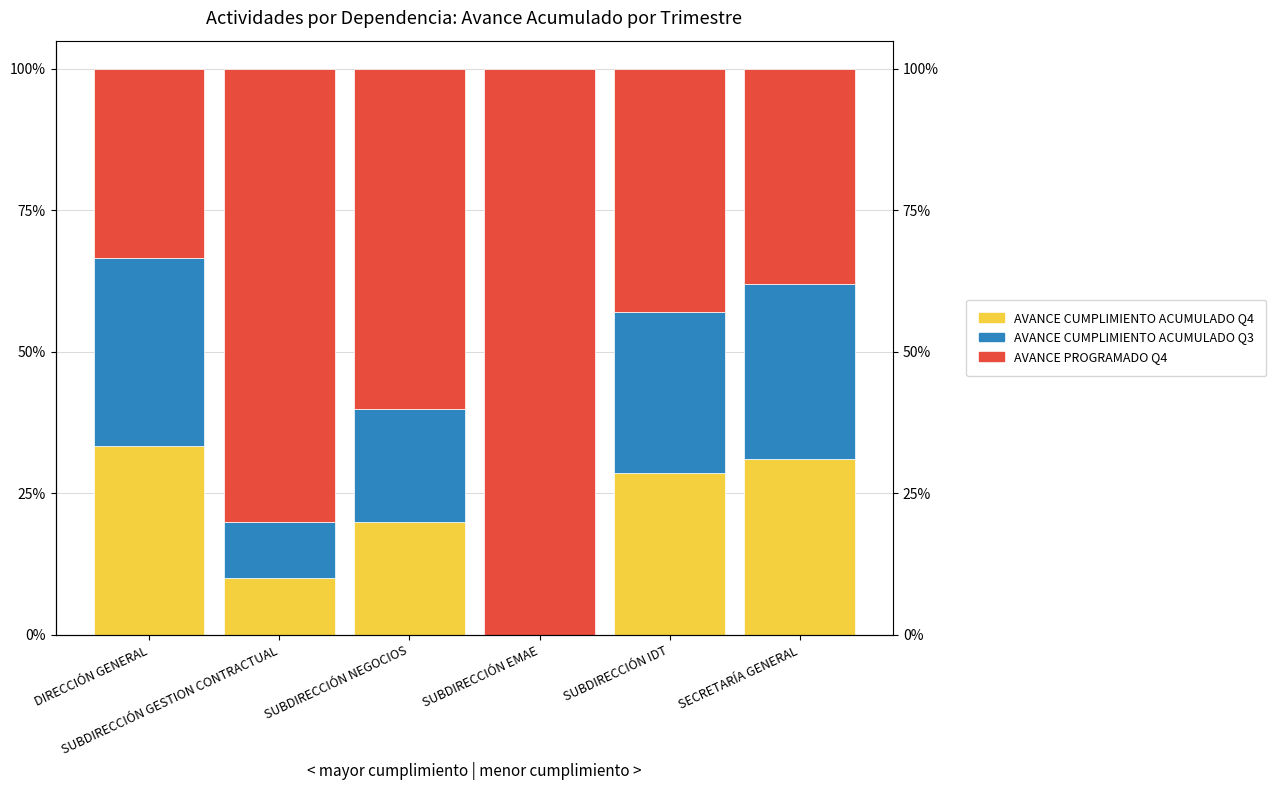

At how many categories does at least one series exceed 0?

6